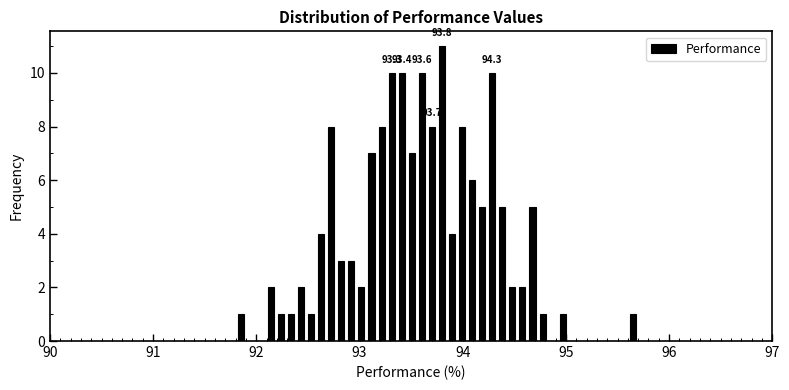

Read against the x-axis, roughly where is the centre of the tallest bar?

93.8